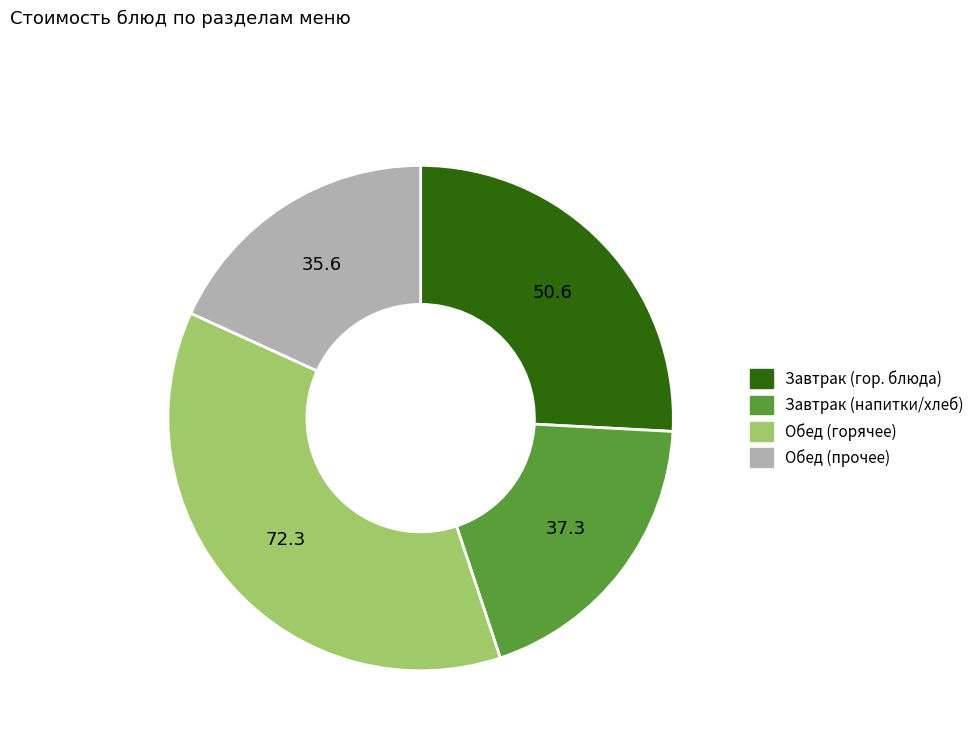

Is there a majority slice in this chart?

No